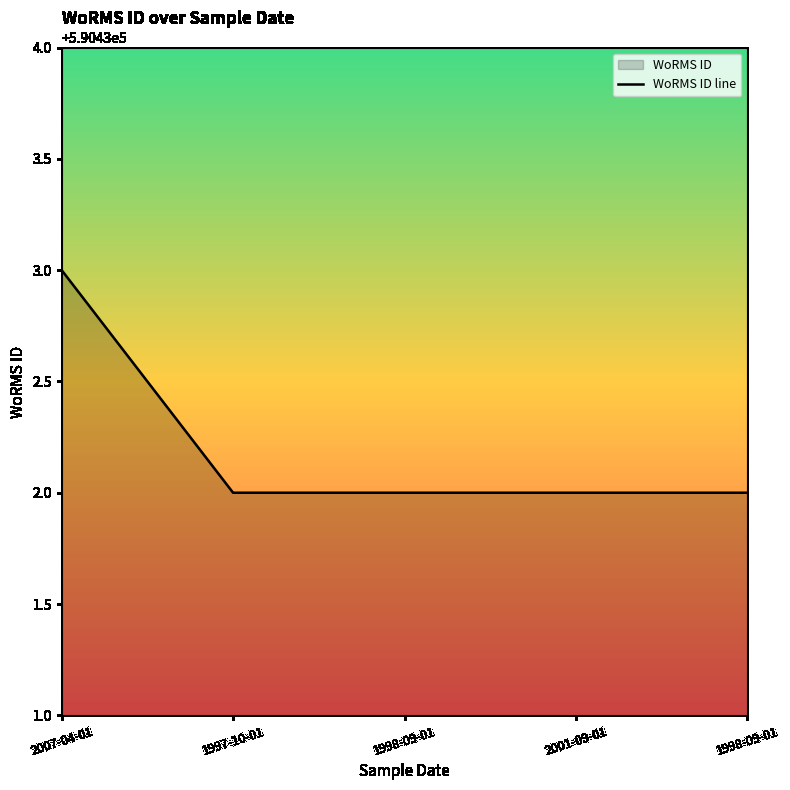

Which has a higher value, 1997-10-01 or 2007-04-01?

2007-04-01